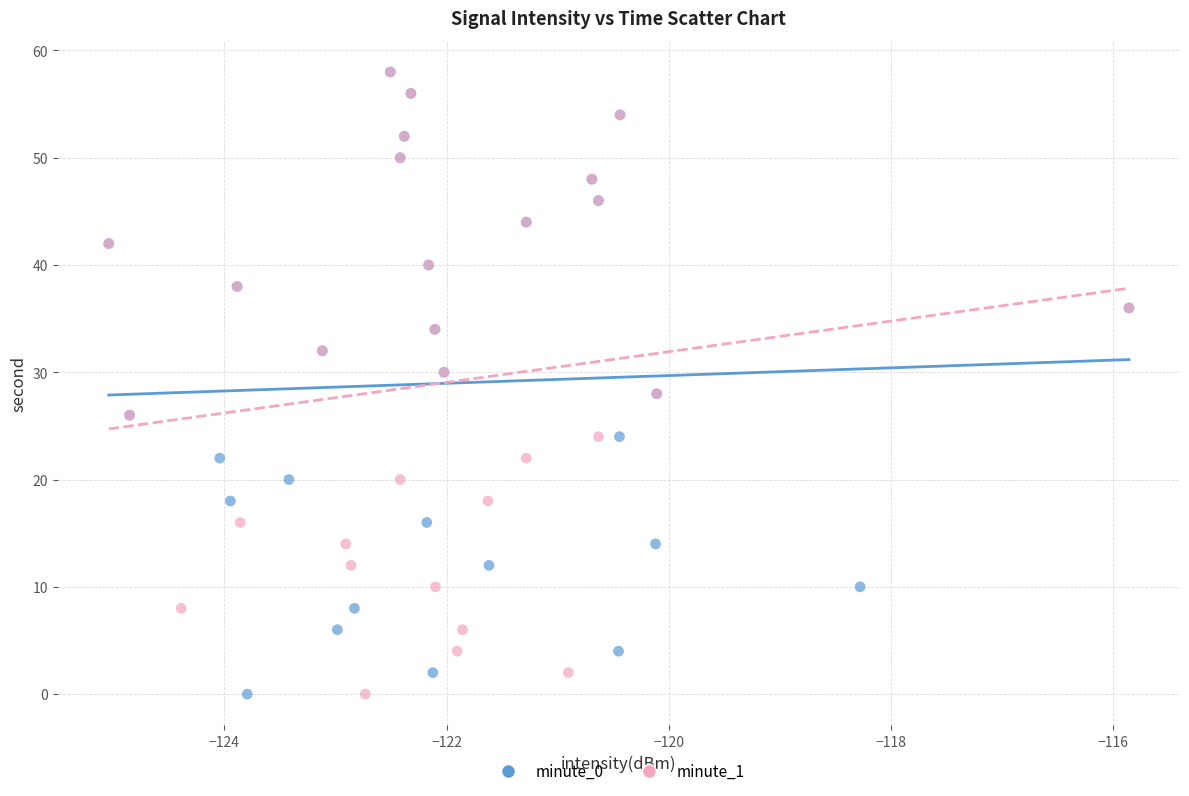

What are all the series names shown in the legend?

minute_0, minute_1